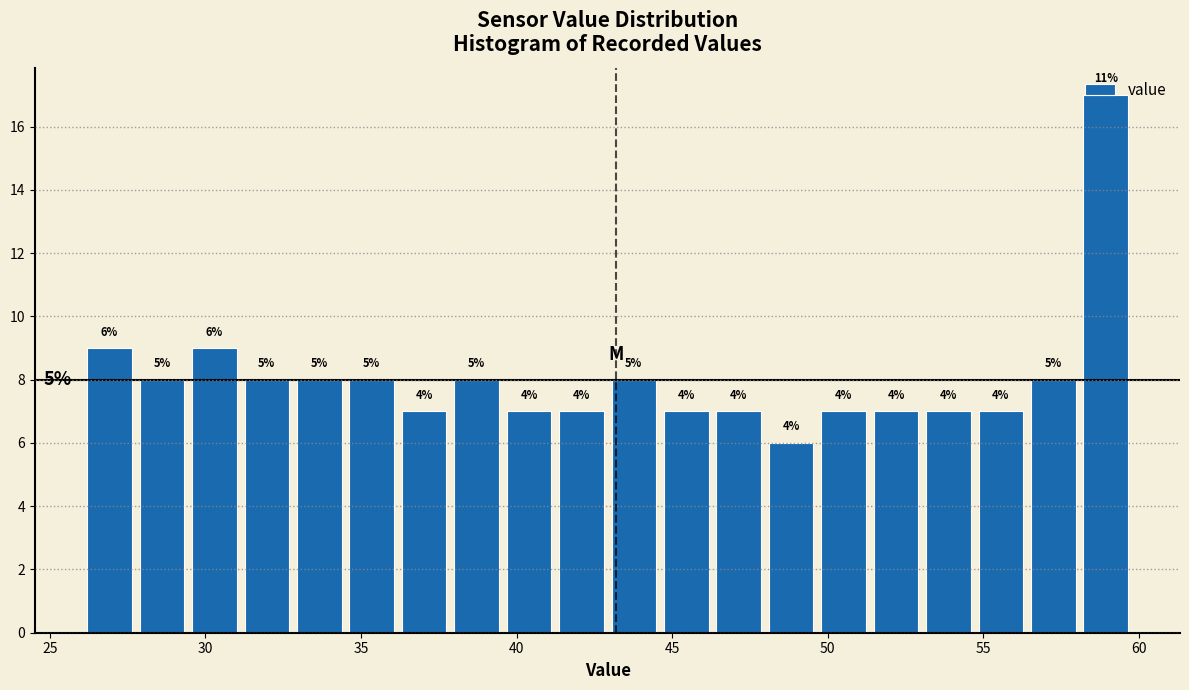

Around what value on the x-axis is the tallest bar? Give the approximate position of its centre, as read against the axis.

59.0